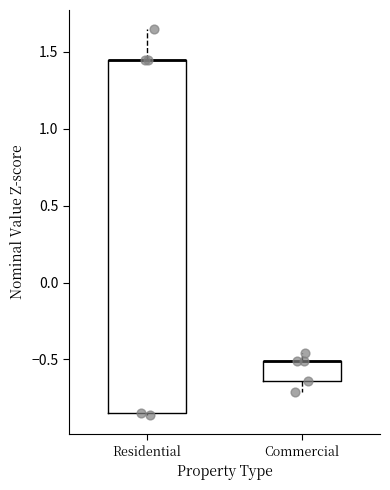

Reading left to right, transcribe this box plot: for each box, give where its median line is, the range the box spans, and where its two whiskers end, as read against the y-axis. The values are not printed on the chart, so give them approximately, as read against the axis.

Residential: median 1.45 (drawn on the box's upper edge), box -0.85 to 1.45, whiskers -0.85 to 1.65
Commercial: median -0.50 (drawn on the box's upper edge), box -0.65 to -0.50, whiskers -0.70 to -0.45